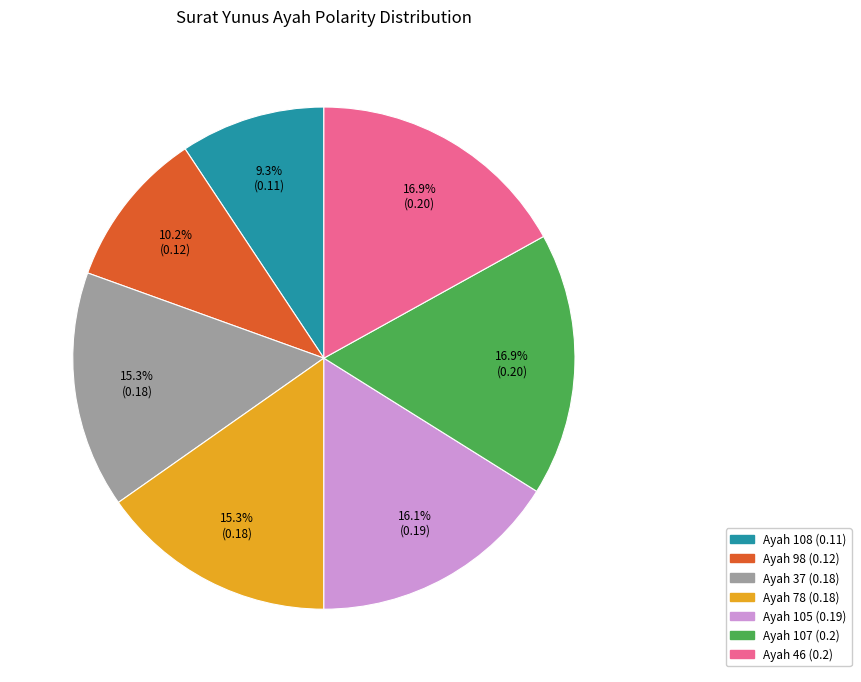

Does any single category account for the majority?

No